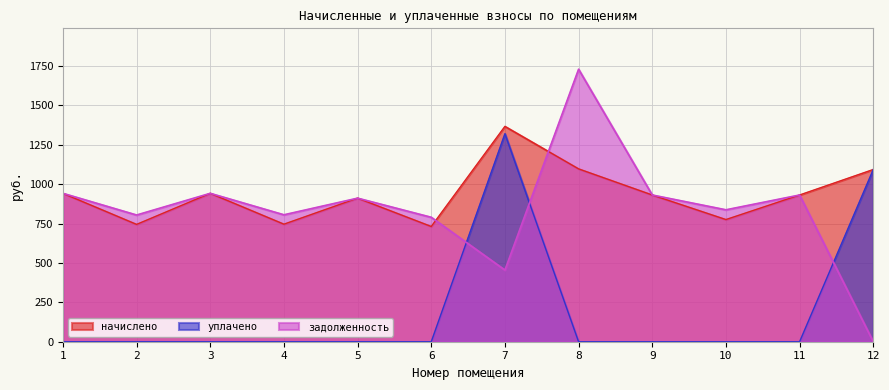

Which series has the largest range (max minus min)?

задолженность